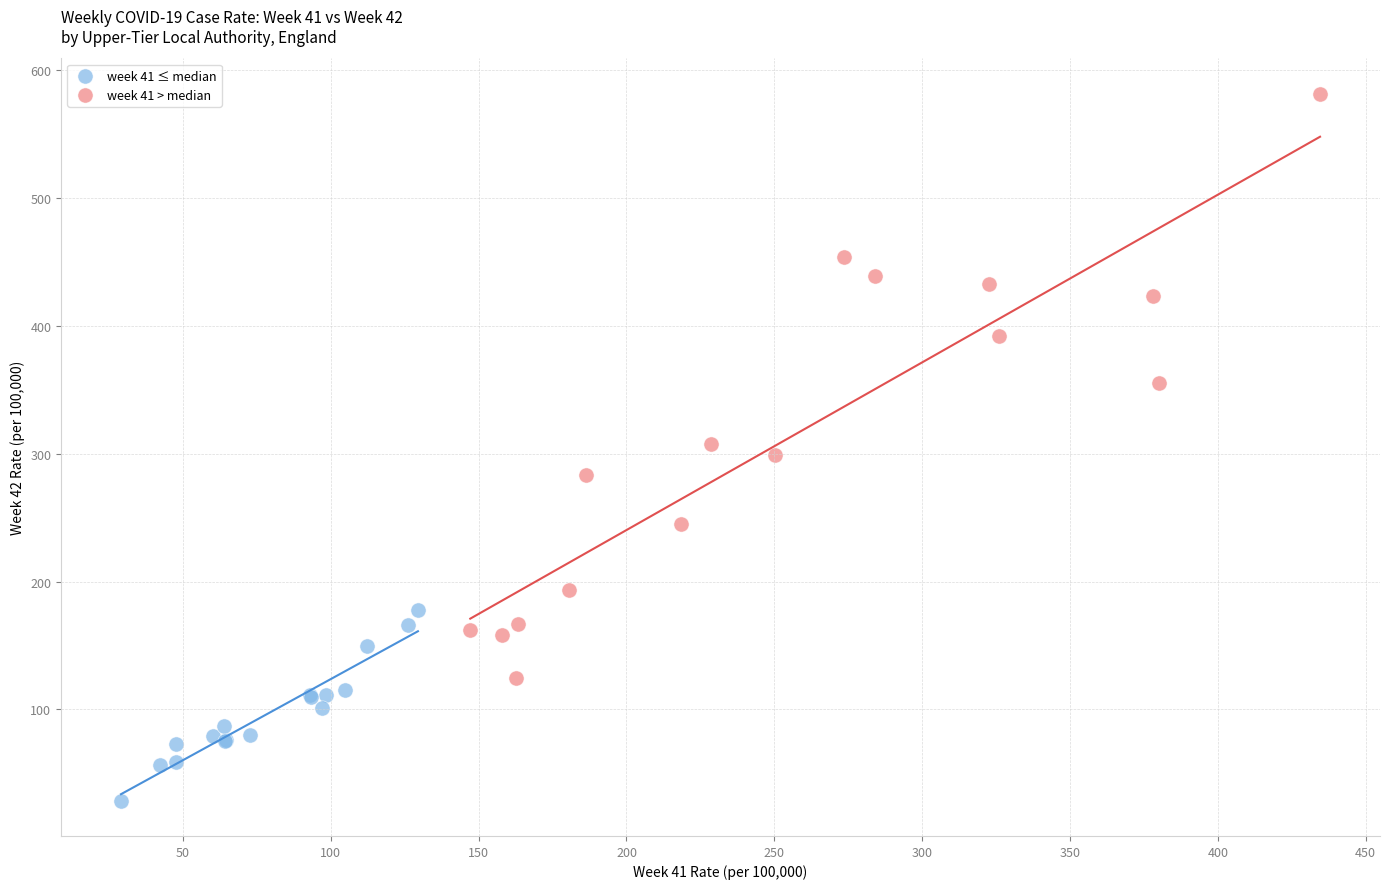

Which series has the widest spread of Y values?

week 41 > median